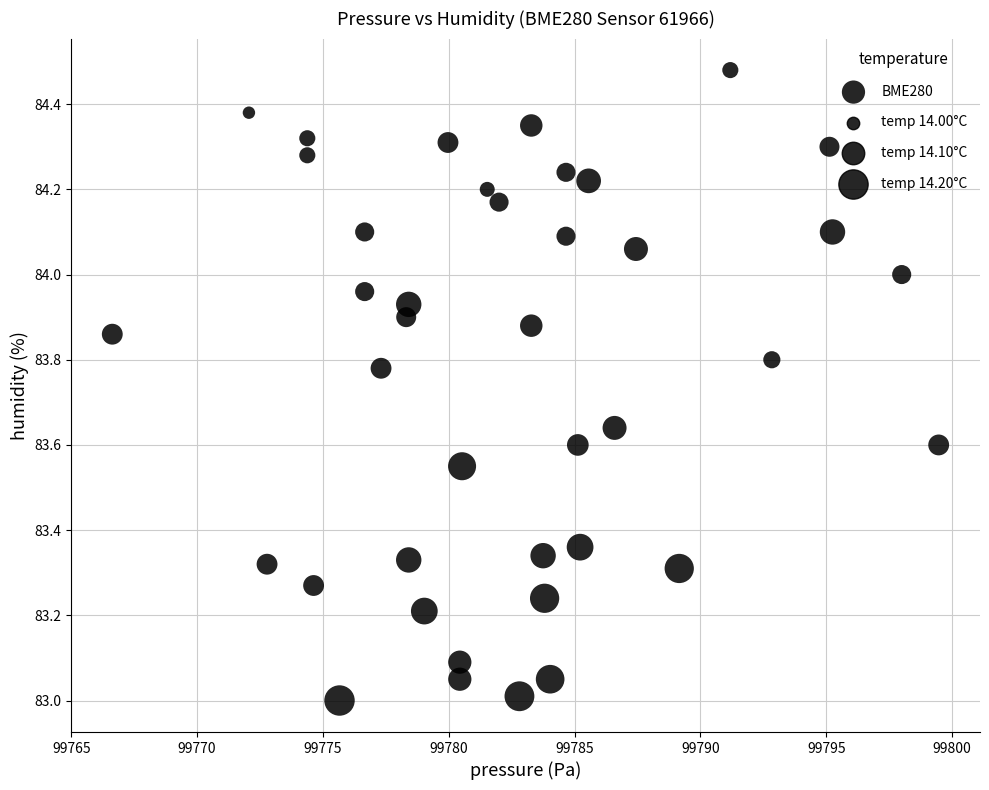

What is the range of X values (max minus min)?

32.8